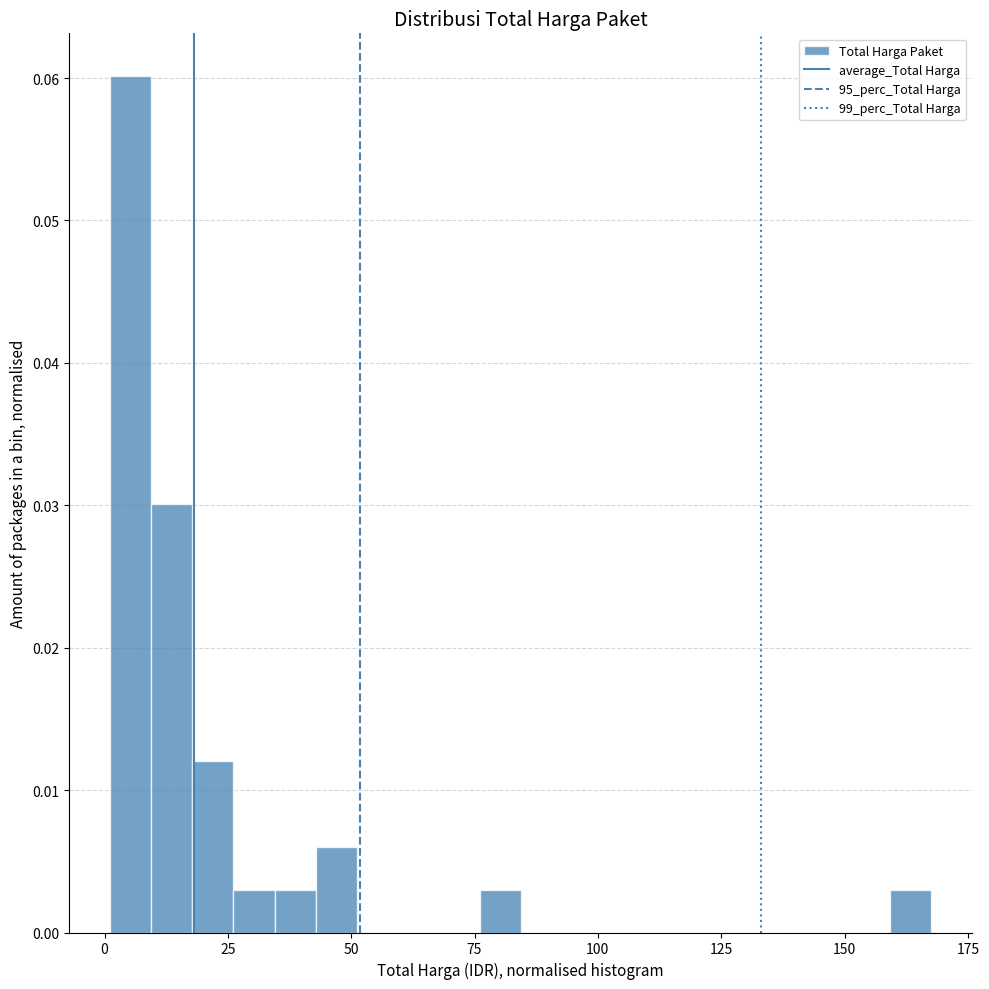

Read against the x-axis, roughly where is the centre of the tallest bar?

5